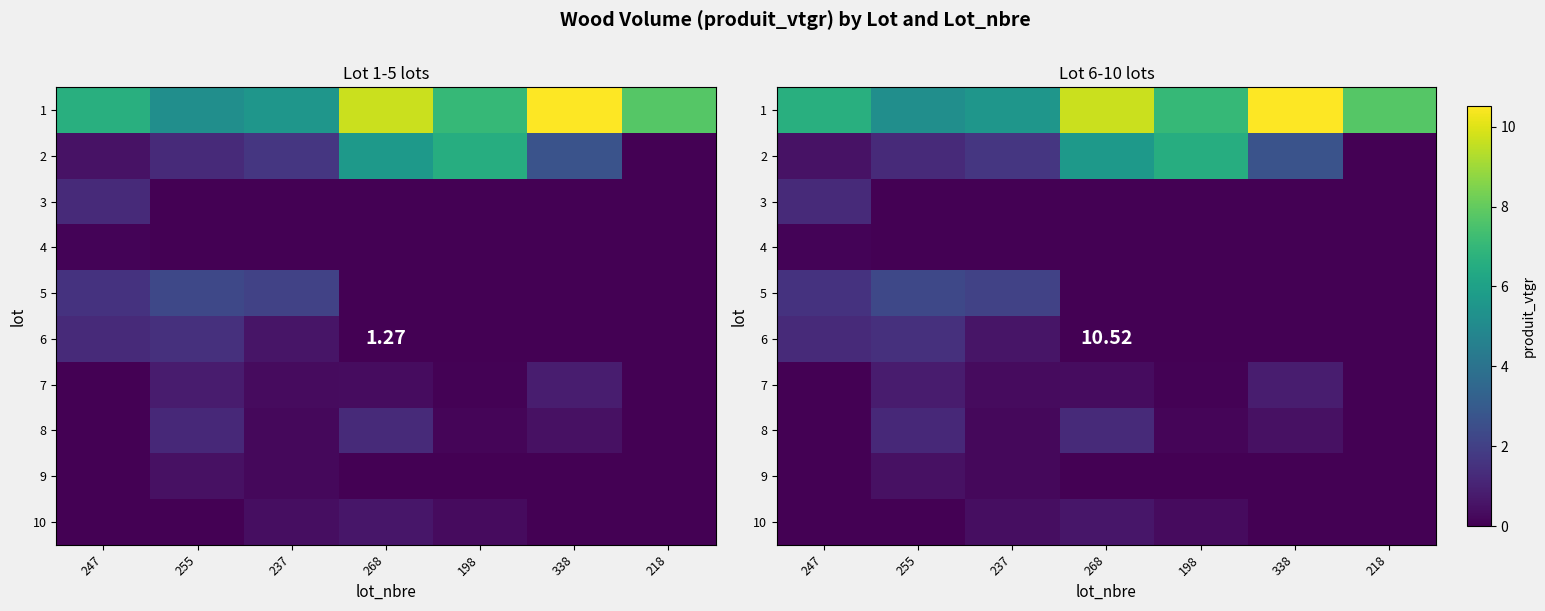

Which category has the lowest value in the 4 series?

255